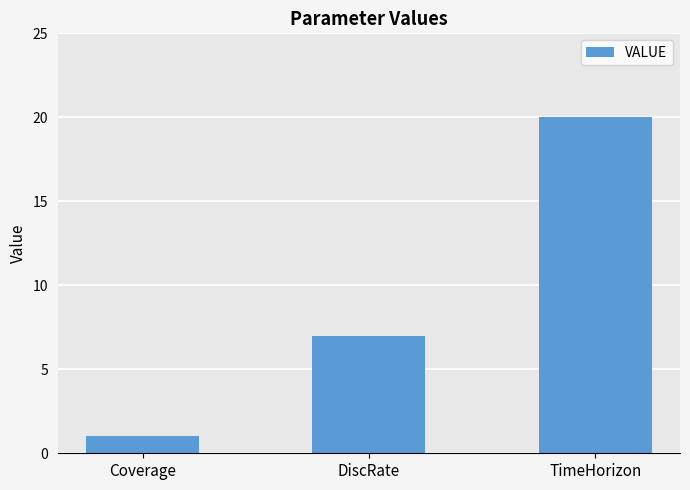

What is the difference between the values at TimeHorizon and DiscRate?

13